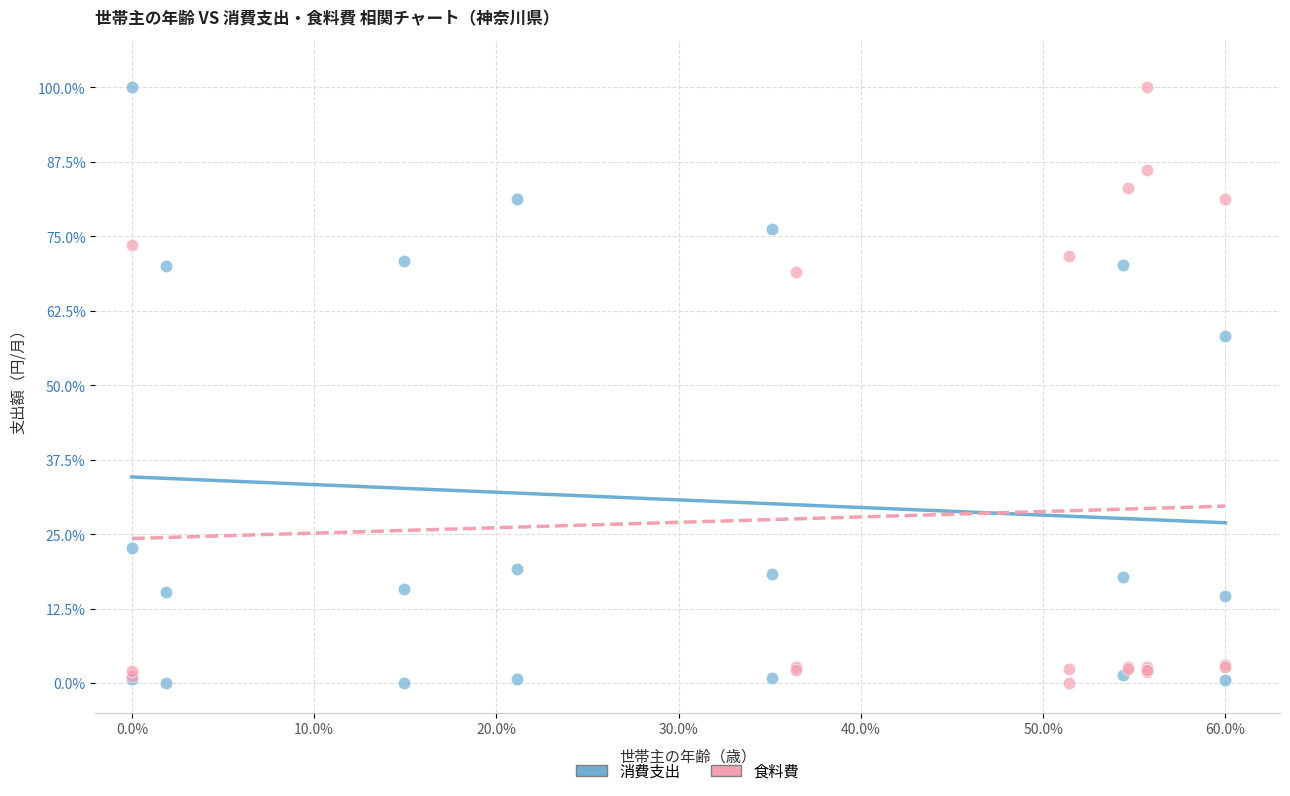

What are all the series names shown in the legend?

消費支出, 食料費